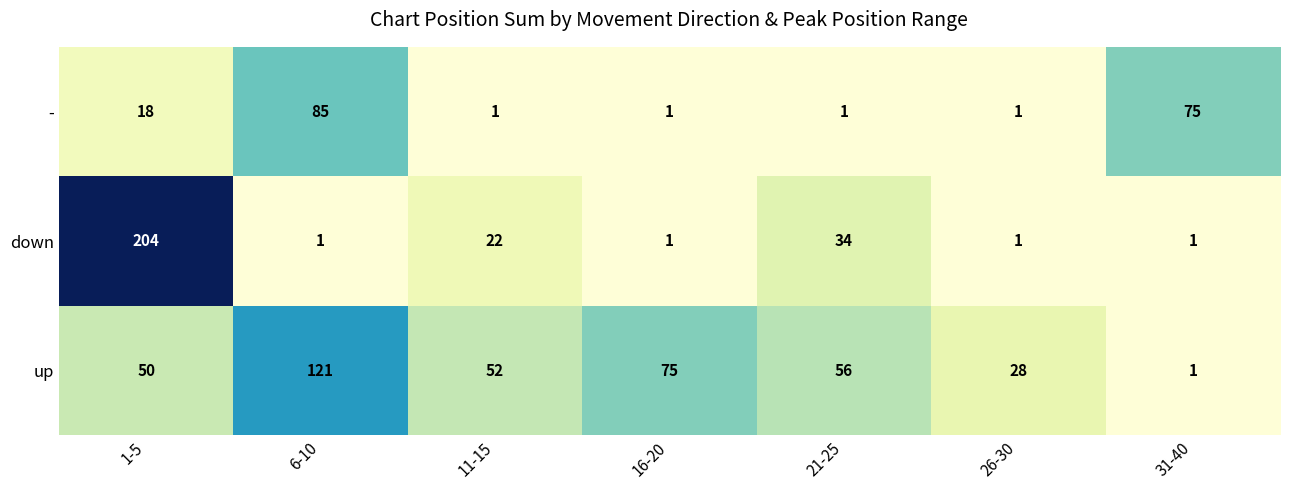

Reading right to left, list all the values displayed in this chart.

-: 75	1	1	1	1	85	18
down: 1	1	34	1	22	1	204
up: 1	28	56	75	52	121	50